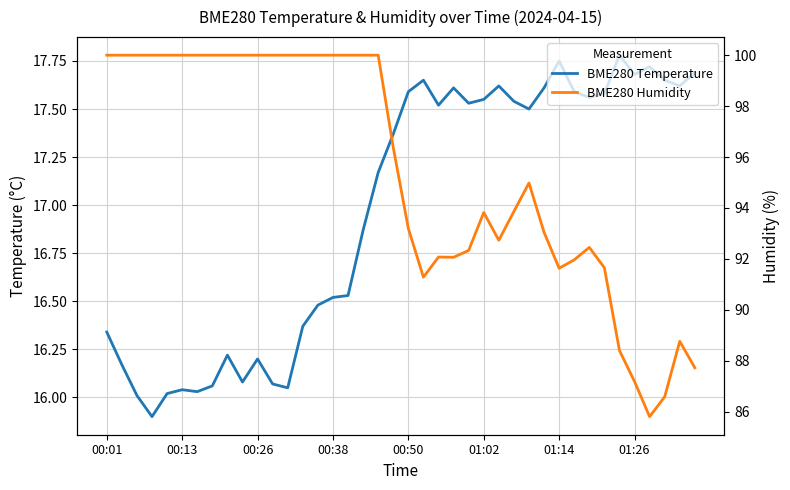

Between 01:14 and 22, which is larger?

22